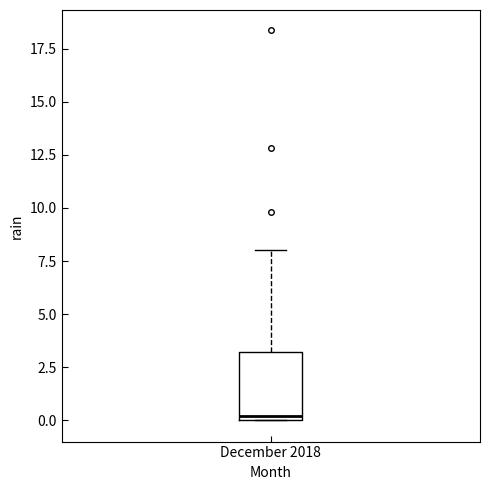

Read this box plot against the y-axis: the position of the median line, the range covered by the box, and the ends of both whiskers. The values are not printed on the chart, so give them approximately, as read against the axis.

median 0 (just above the box's lower edge), box 0 to 3, whiskers 0 to 8